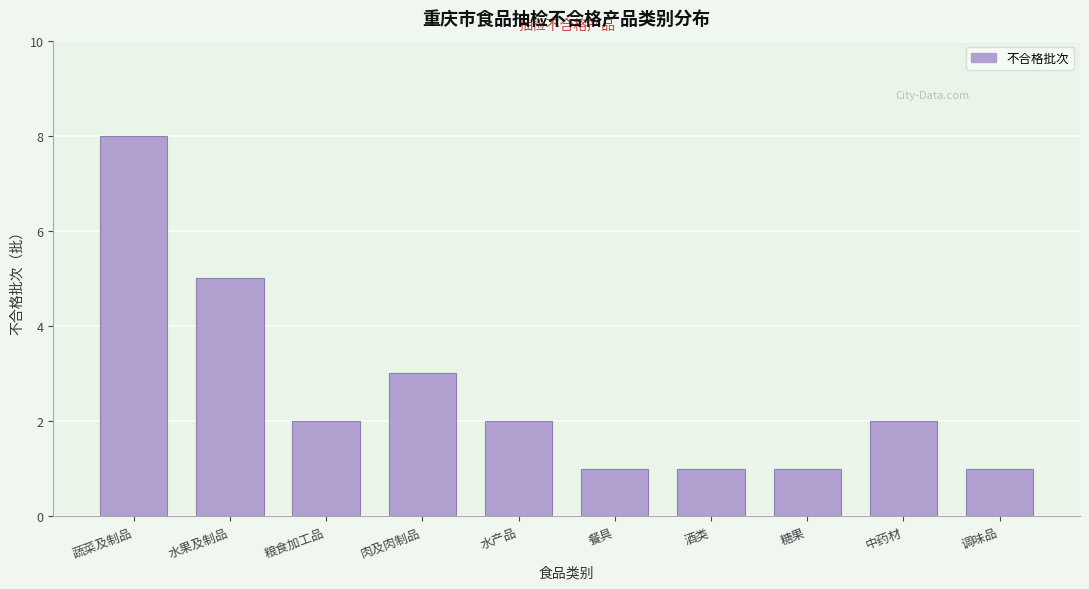

Reading left to right, what are all the values shown in this chart?

8	5	2	3	2	1	1	1	2	1